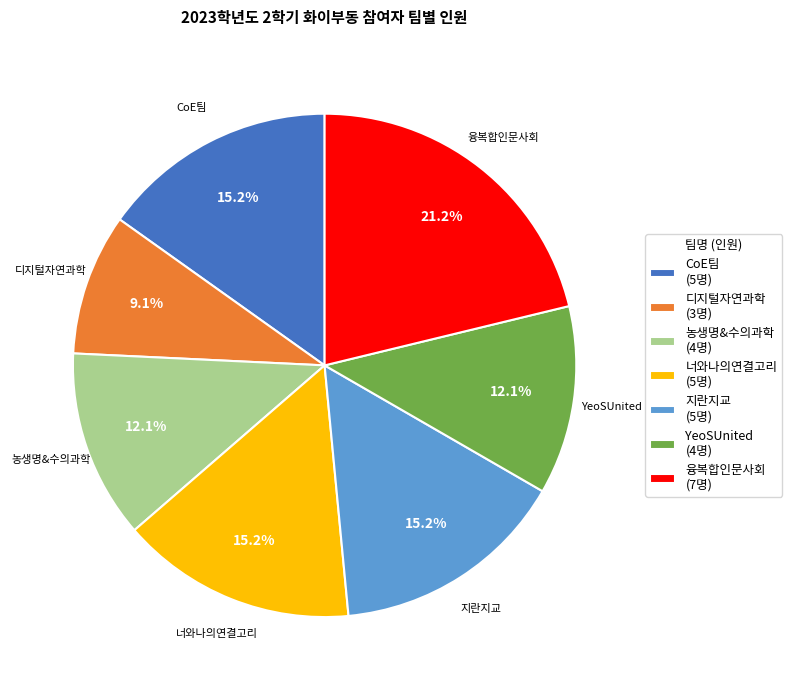

Combined, do 농생명&수의과학 (4명) and 지란지교 (5명) account for over 50%?

No